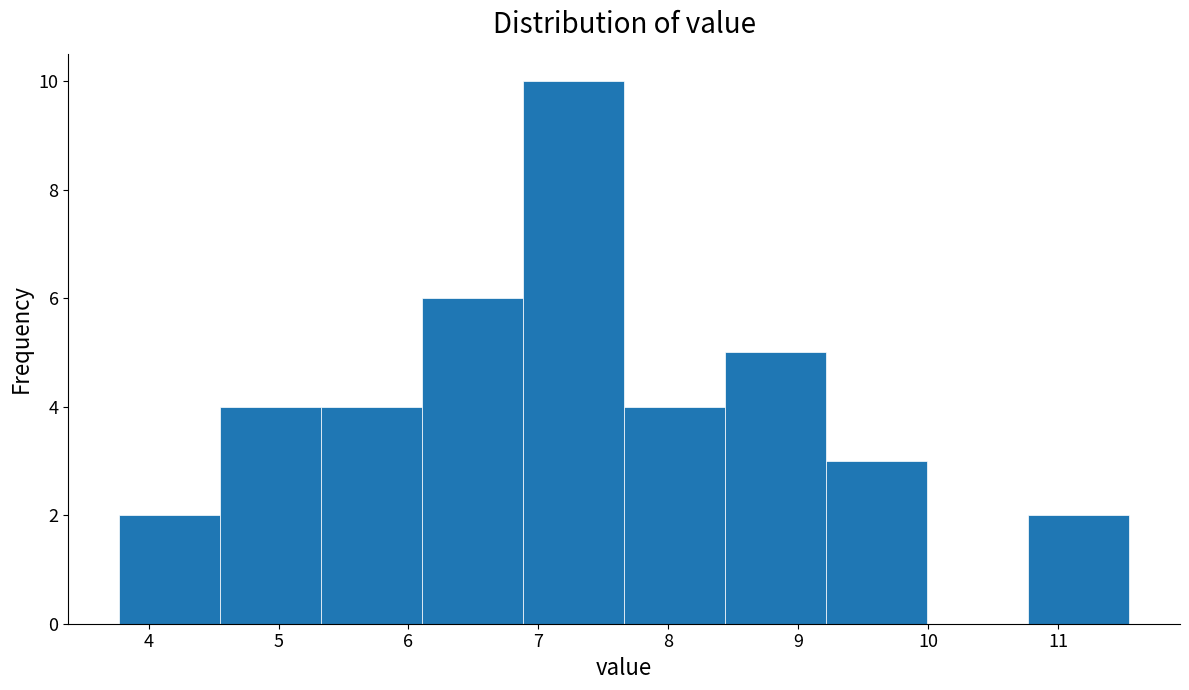

Reading left to right, transcribe this chart: for each bar, give the range it covers on the x-axis and its height. Neither the bar edges nor the heights are printed on the chart, so give them approximately, as read against the axes.

3.8 to 4.5: 2
4.5 to 5.3: 4
5.3 to 6.1: 4
6.1 to 6.9: 6
6.9 to 7.7: 10
7.7 to 8.4: 4
8.4 to 9.2: 5
9.2 to 10.0: 3
10.0 to 10.8: 0
10.8 to 11.6: 2